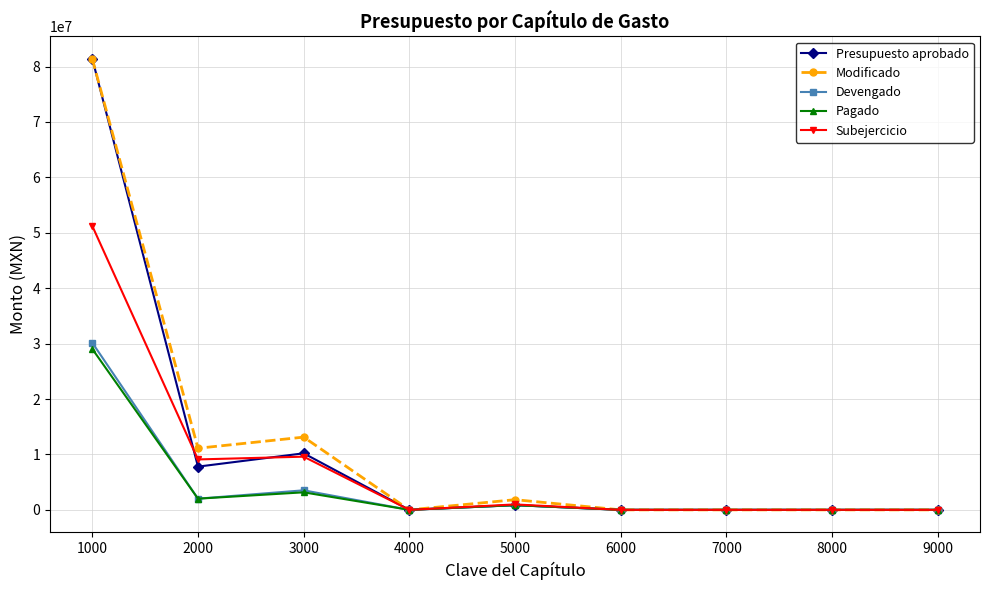

At which category does Pagado reach its first local valley?

2000